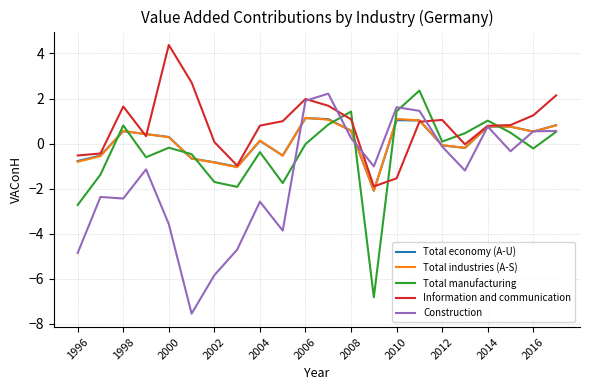

Which series has the widest spread of values?

Construction